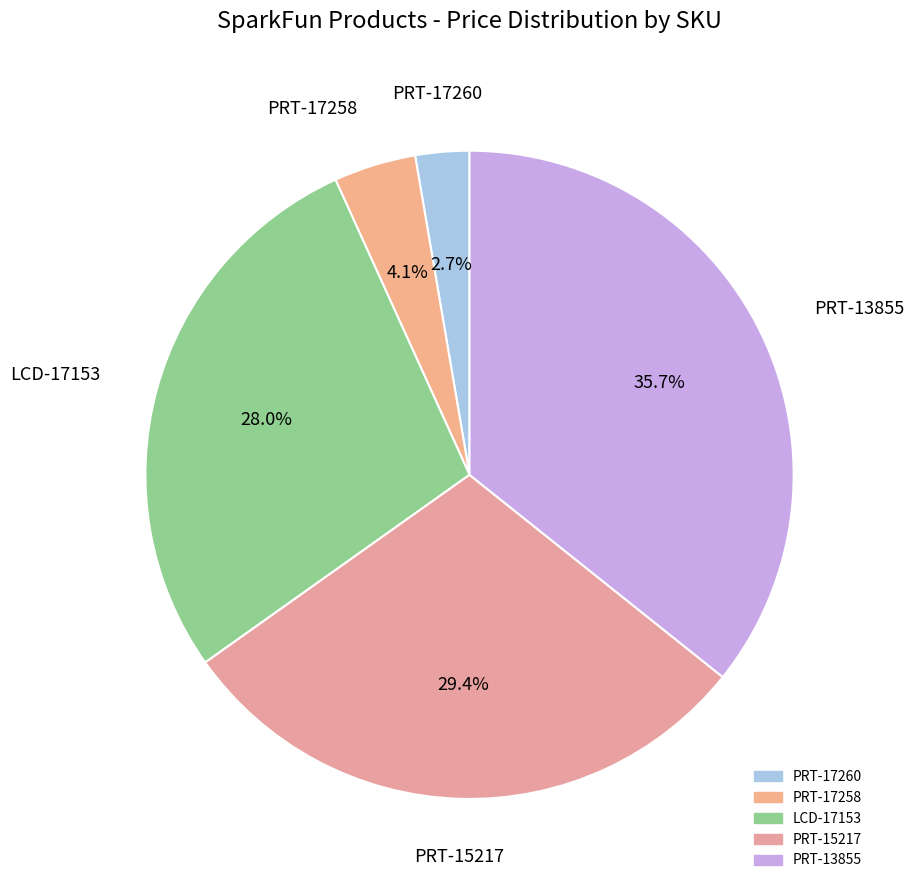

To the nearest percent, what is the average slice percentage?

20%